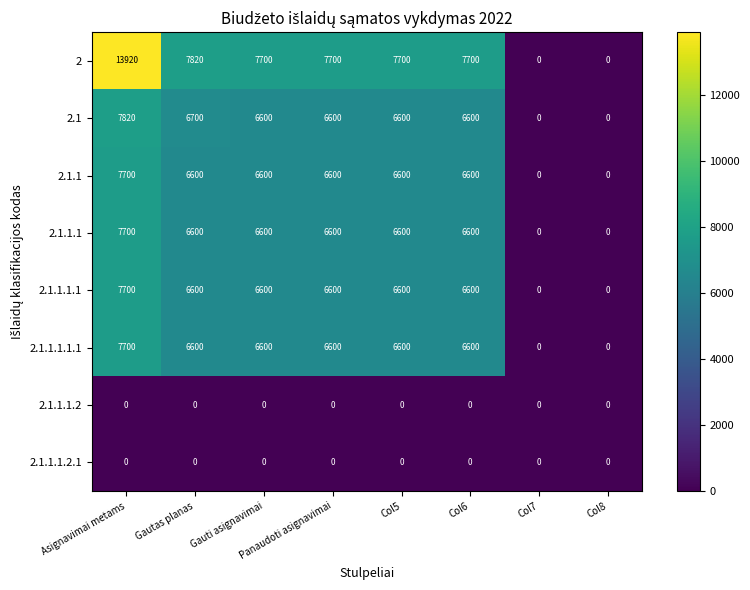

The value of 2.1.1.1.1 at Gautas planas is 6600. True or false?

True